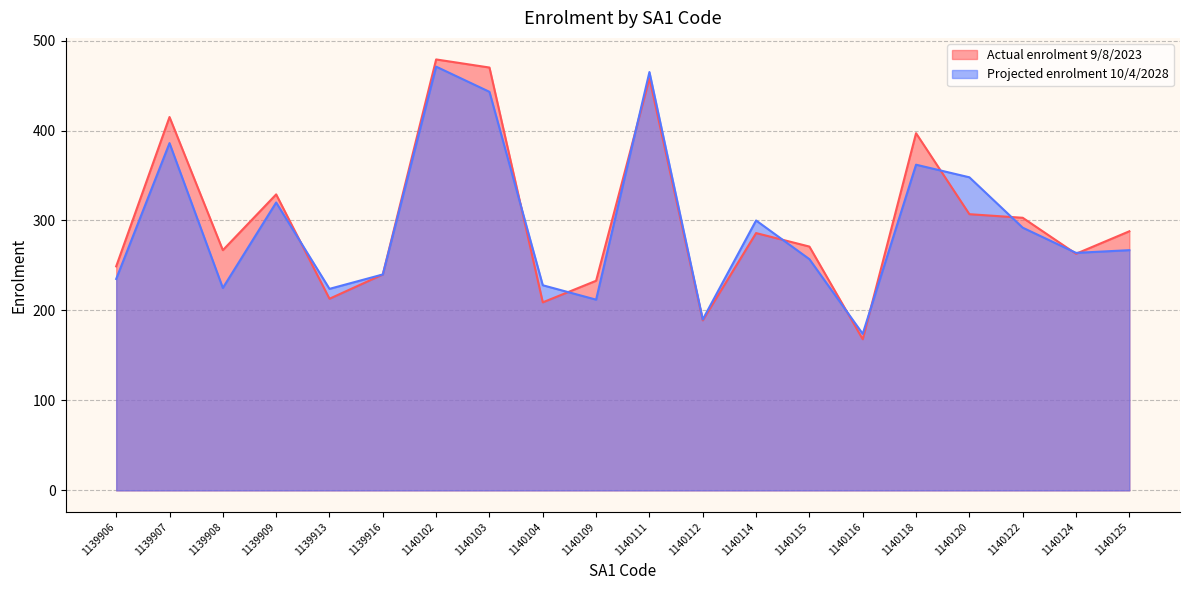

Which category has the lowest value in the Actual enrolment 9/8/2023 series?

1140116